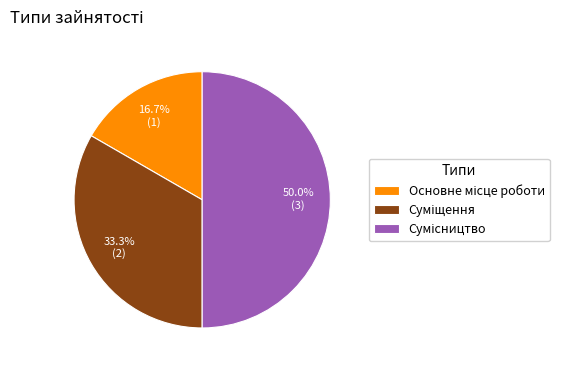

What is the smallest slice in the pie chart?

Основне місце роботи